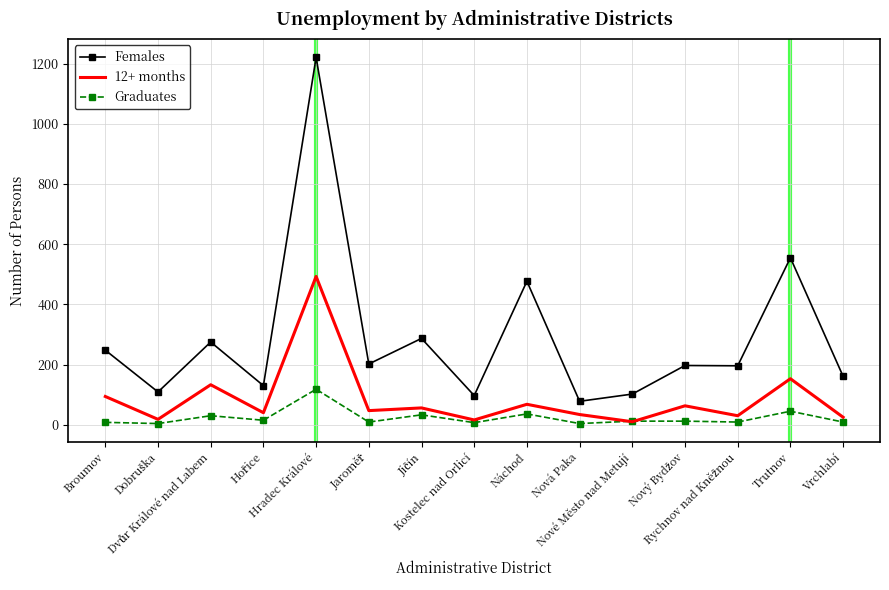

Rank the series by their maximum value, from lowest to highest.

Graduates, 12+ months, Females